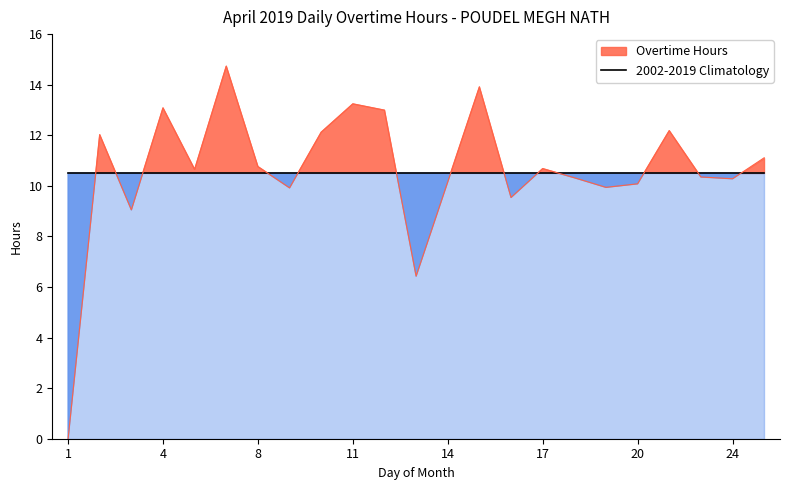

What is the average value?

10.6